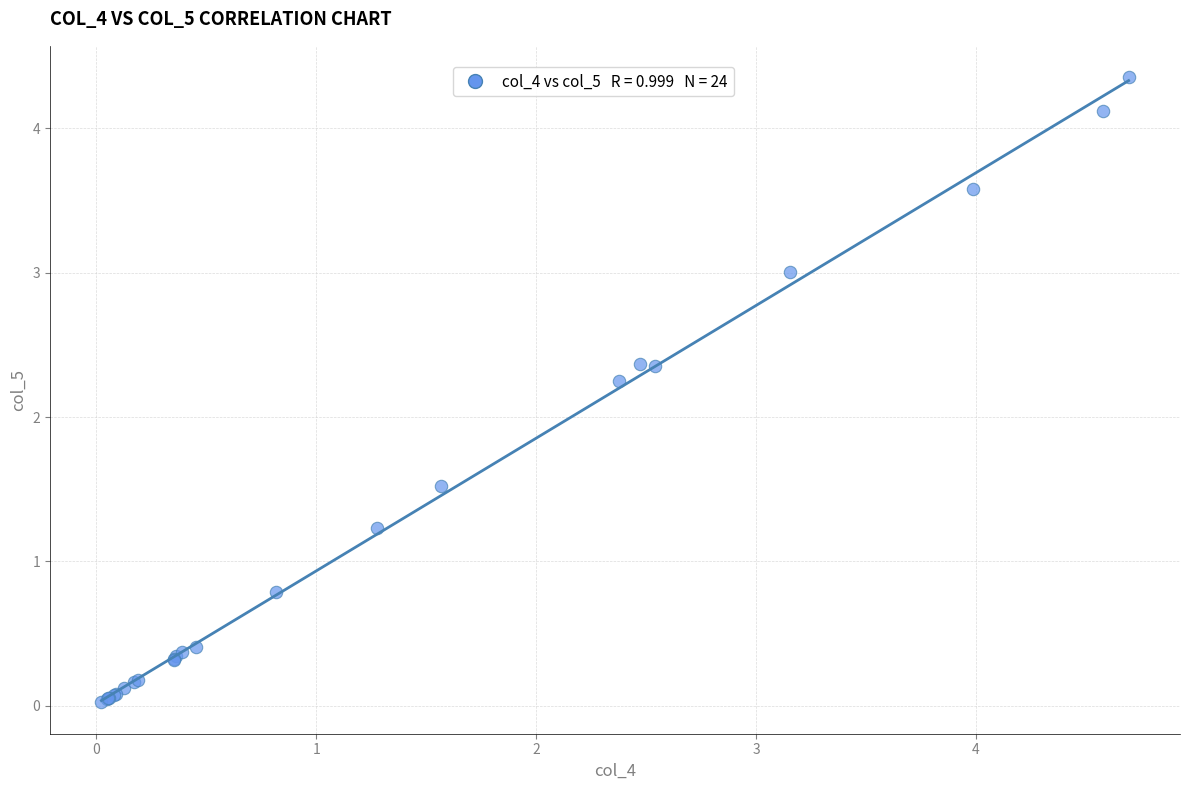

What Y value in the scatter plot is closest to 2?

2.3